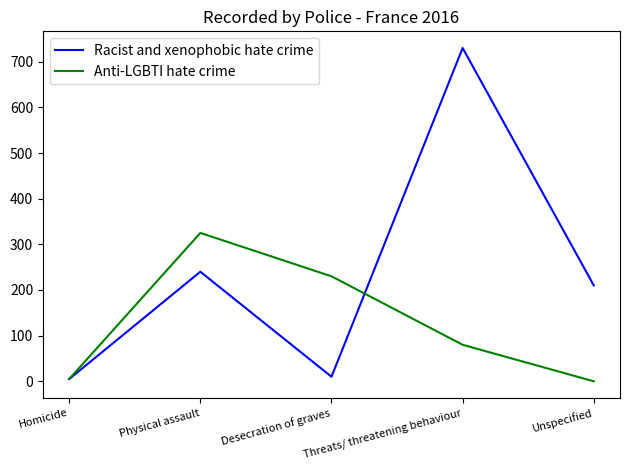

Rank the series by their average value, from lowest to highest.

Anti-LGBTI hate crime, Racist and xenophobic hate crime